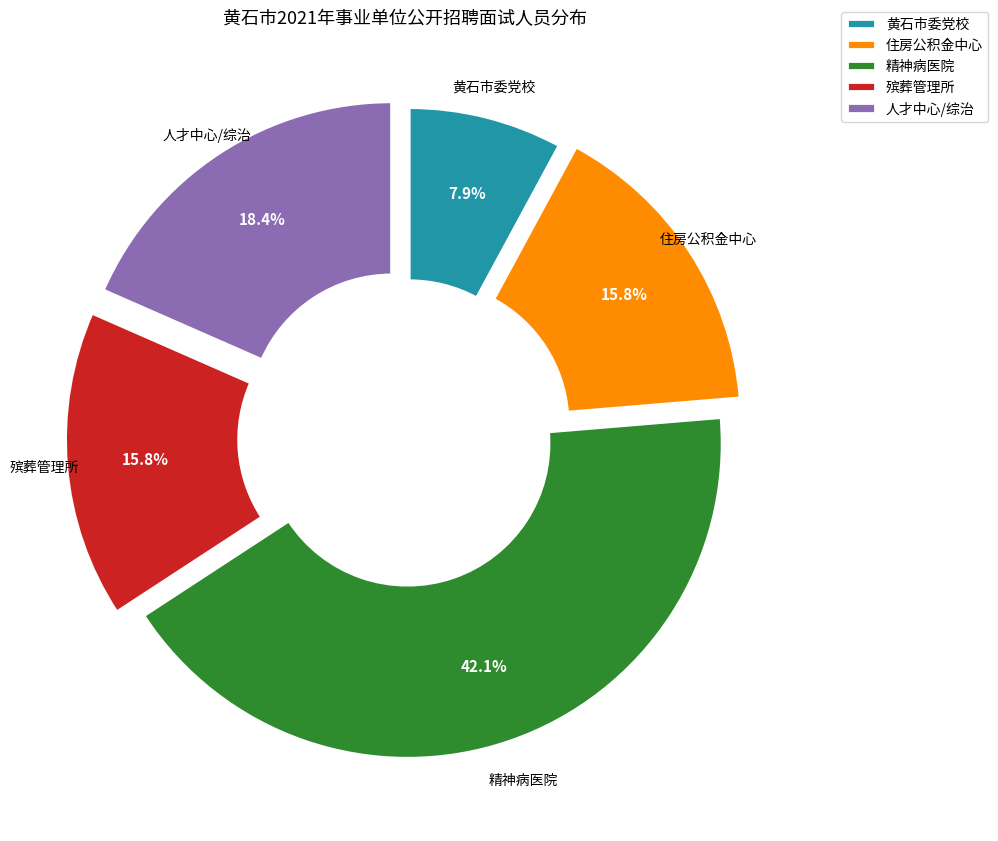

What is the largest slice in the pie chart?

精神病医院